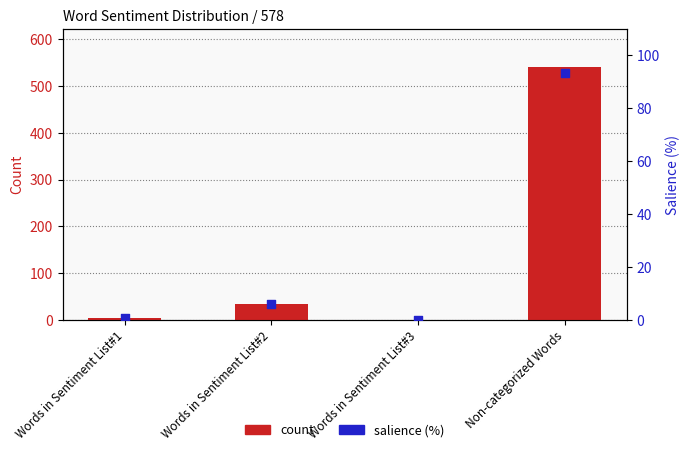

What is the total value across all series at Words in Sentiment List#2?

39.9